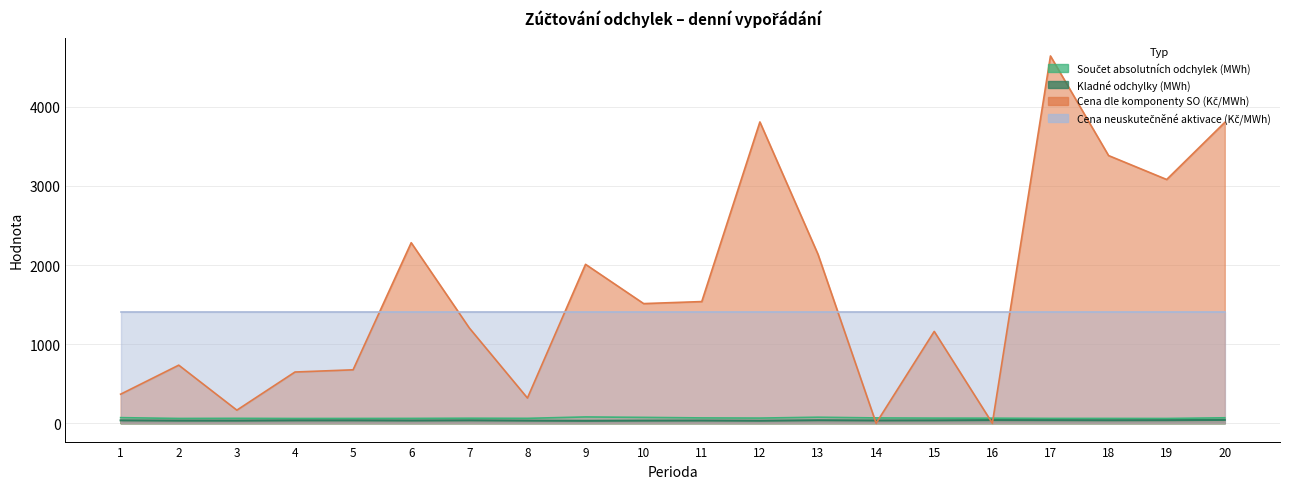

What is the highest value of the Součet absolutních odchylek (MWh) series?

79.4